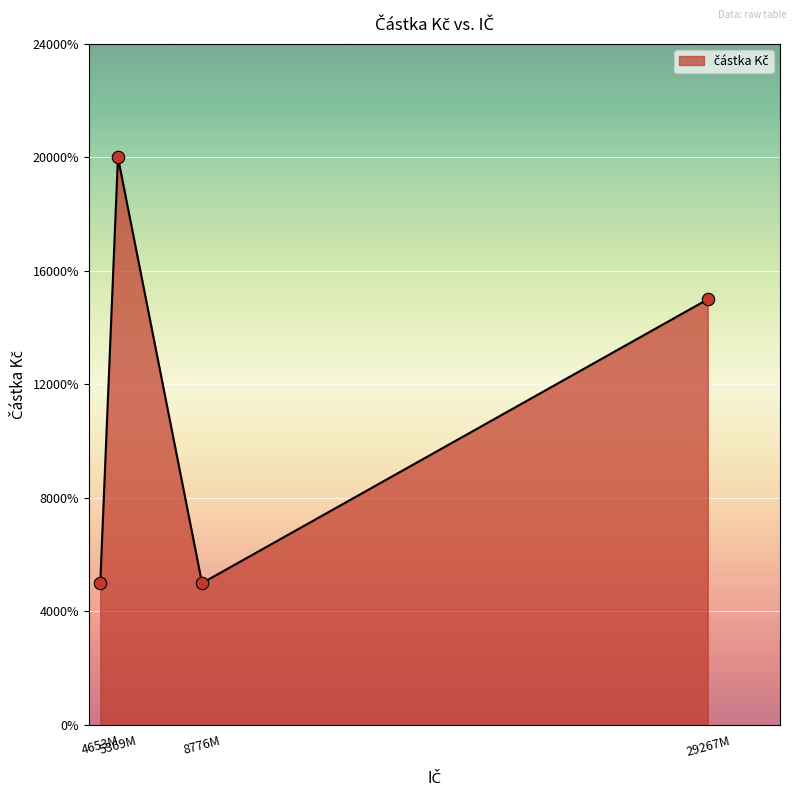

True or false: there are more than 1 points higher than both neighbors.

False